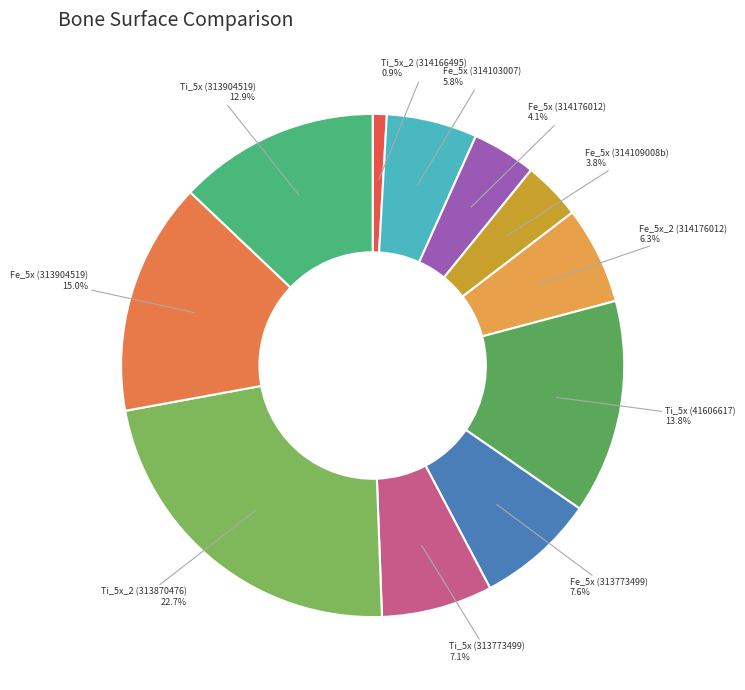

How many slices are in this pie chart?

11